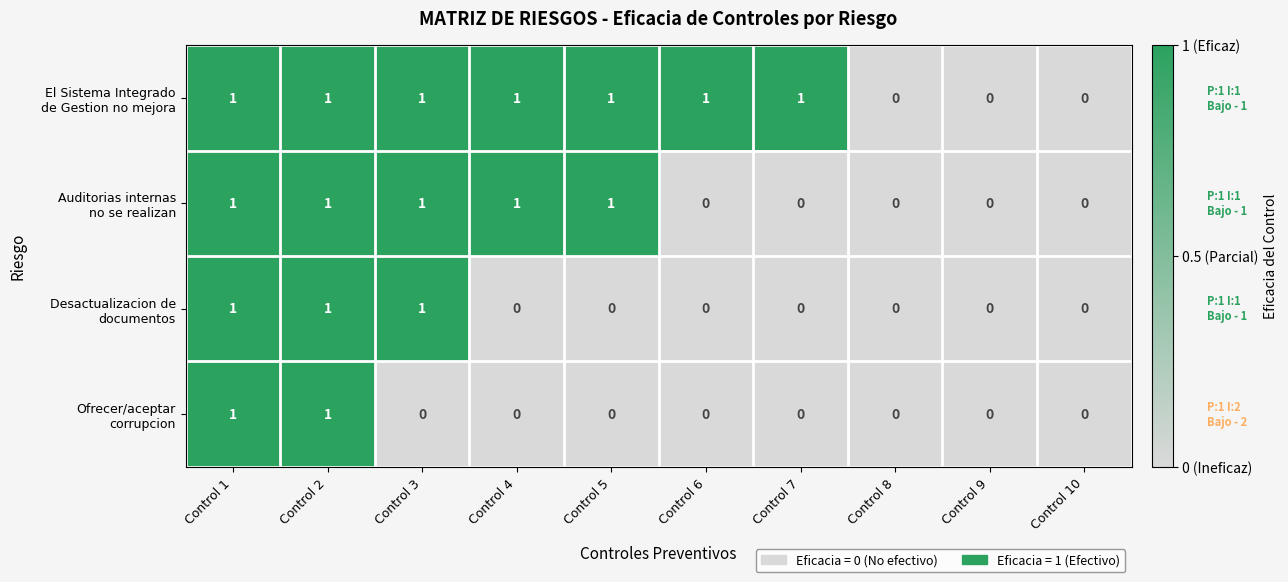

What is the difference between the highest and lowest values at Control 6?

1